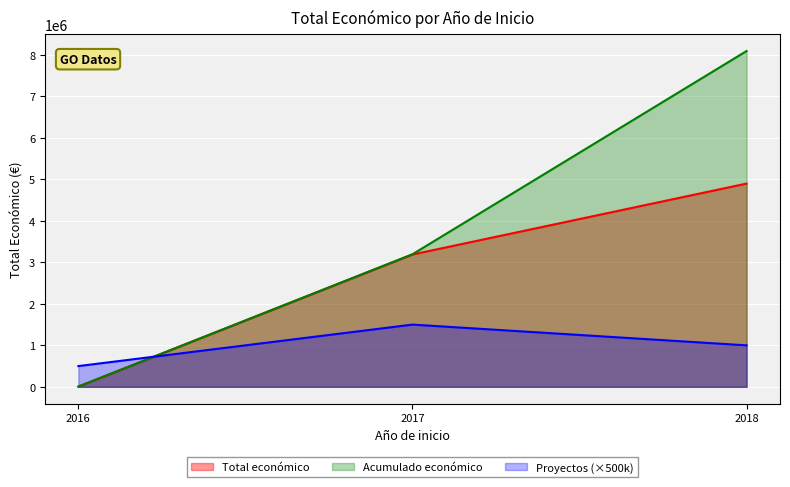

Reading left to right, what are all the values shown in this chart?

Total económico: 6000	3189596	4899453
Acumulado económico: 6000	3195596	8095049
Proyectos (×500k): 500000	1500000	1000000